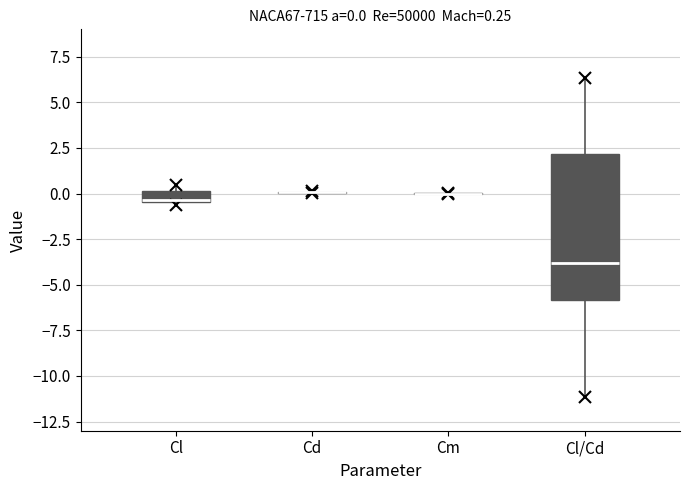

Comparing the boxes themselves (not the whiskers), which one is the tallest?

Cl/Cd